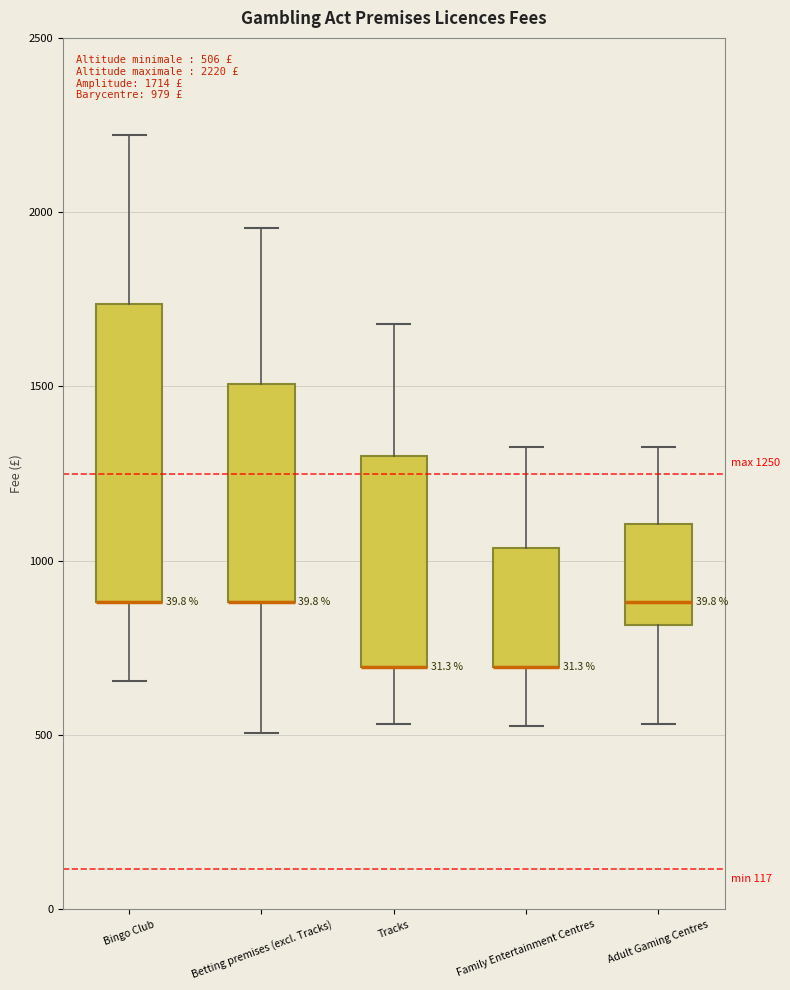

Comparing the boxes themselves (not the whiskers), which one is the tallest?

Bingo Club